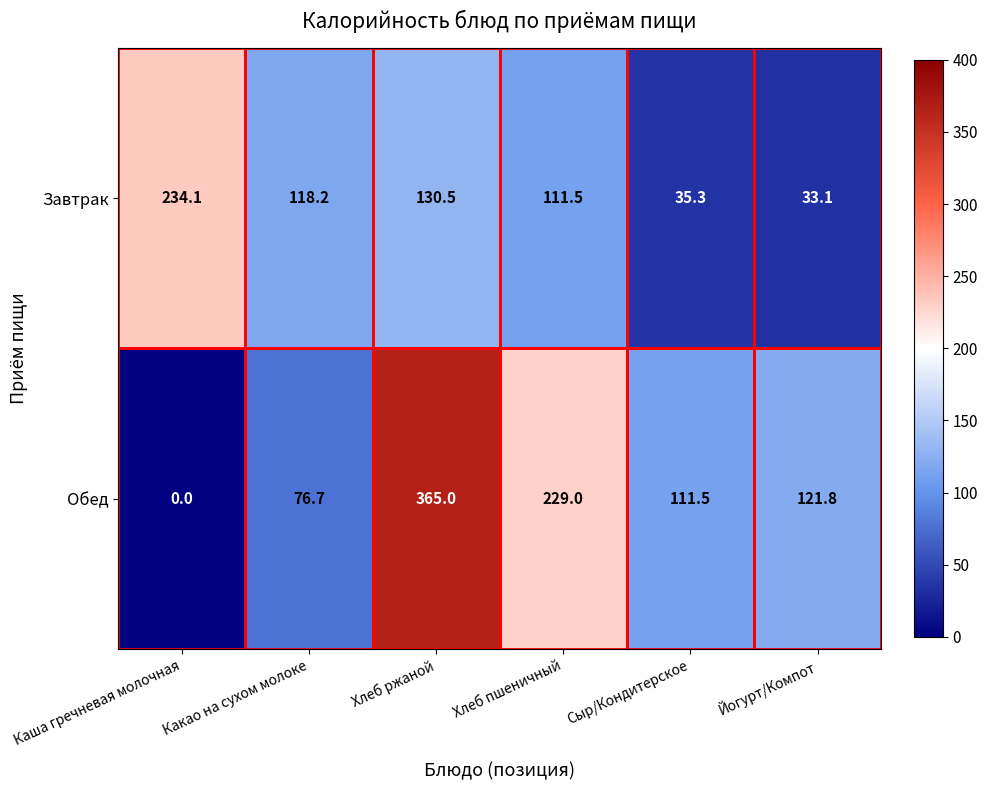

What is the difference between the highest and lowest values at Хлеб пшеничный?

117.5